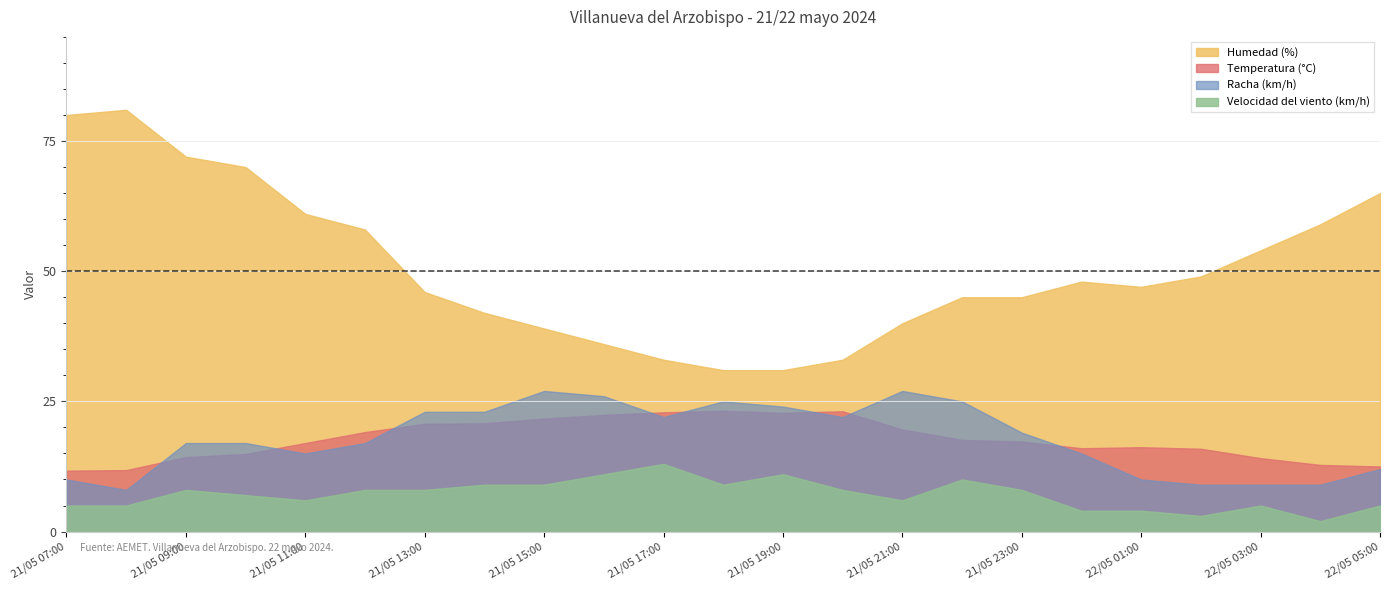

What is the label of the 17th point from the left?

21/05 23:00